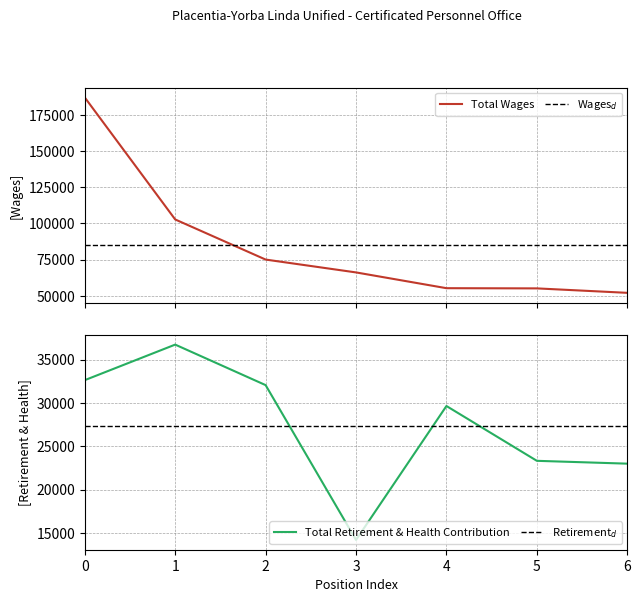

True or false: Total Retirement & Health Contribution has a value of 36729 at 1.

True